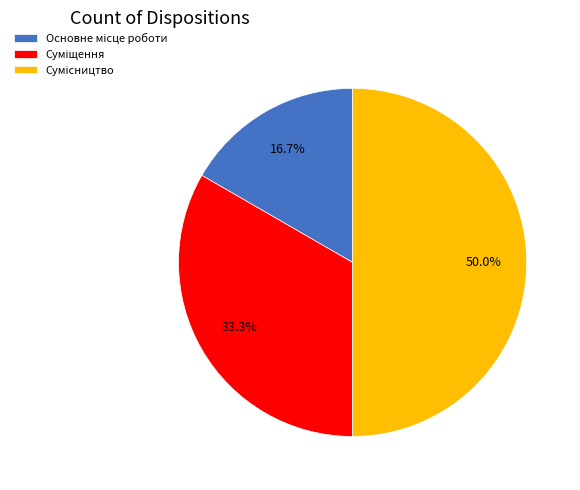

Is it true that Сумісництво is 50% of the pie?

True